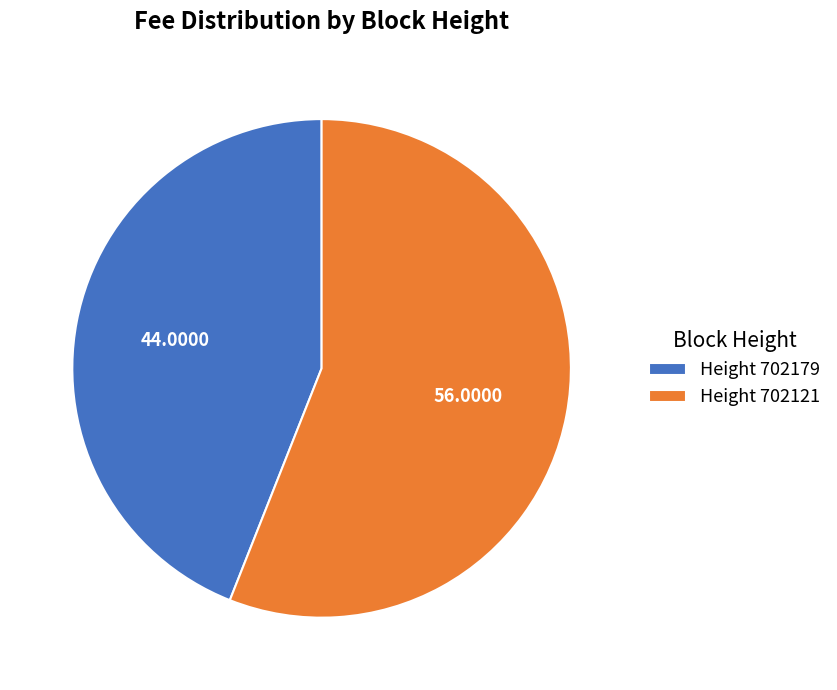

Rank the categories by value from highest to lowest.

Height 702121, Height 702179